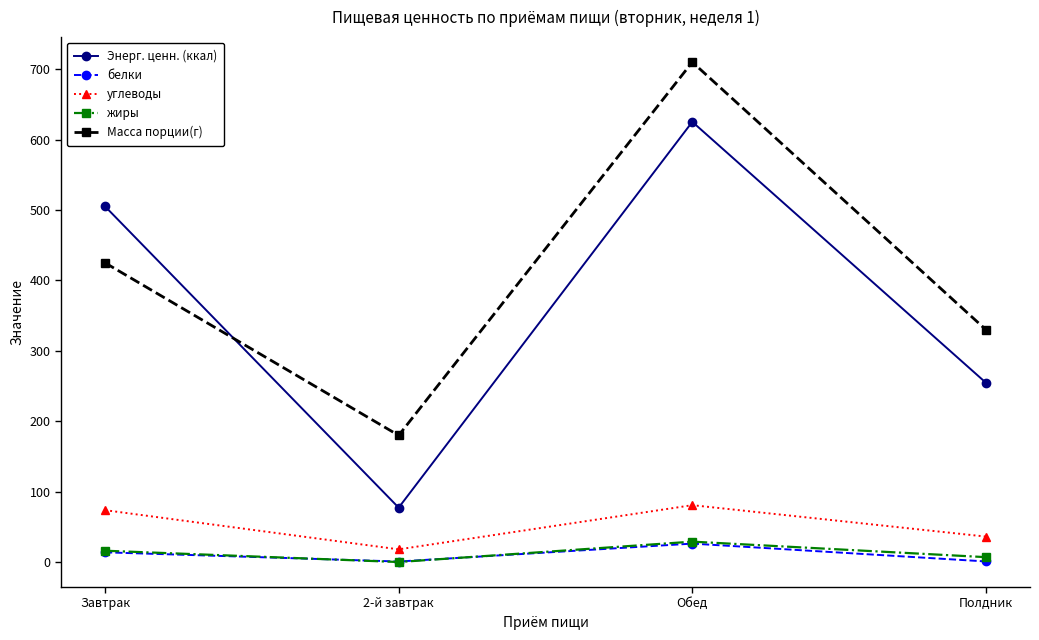

How many lines are shown in the chart?

5